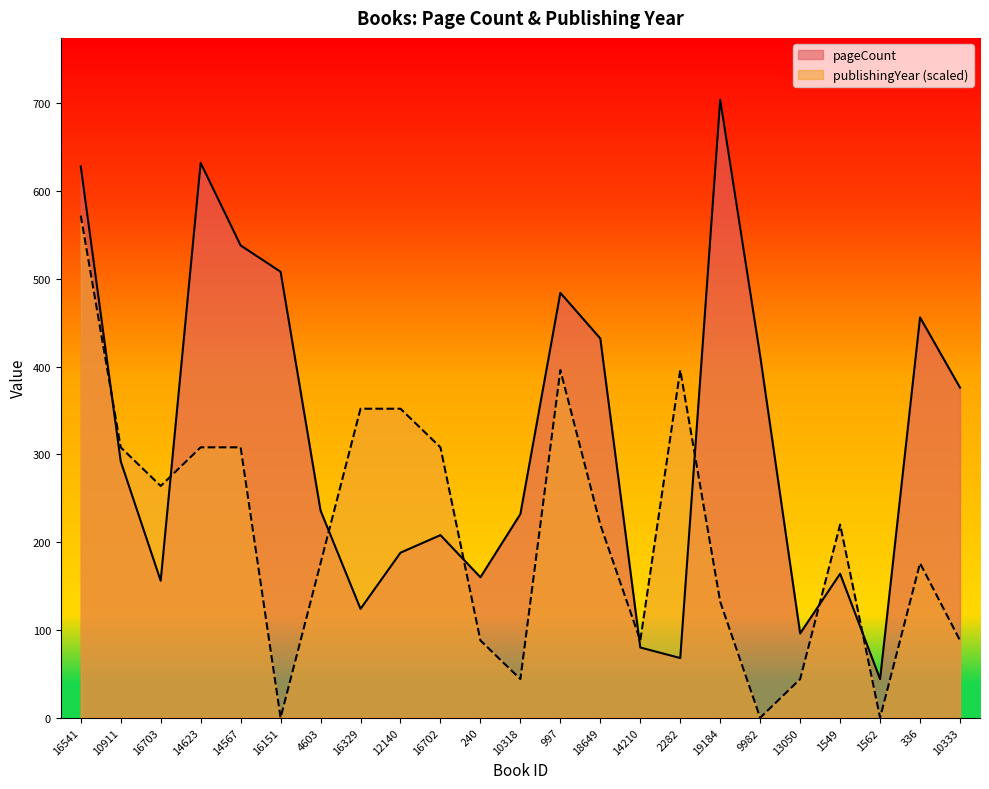

What is the average value of the publishingYear series?

210